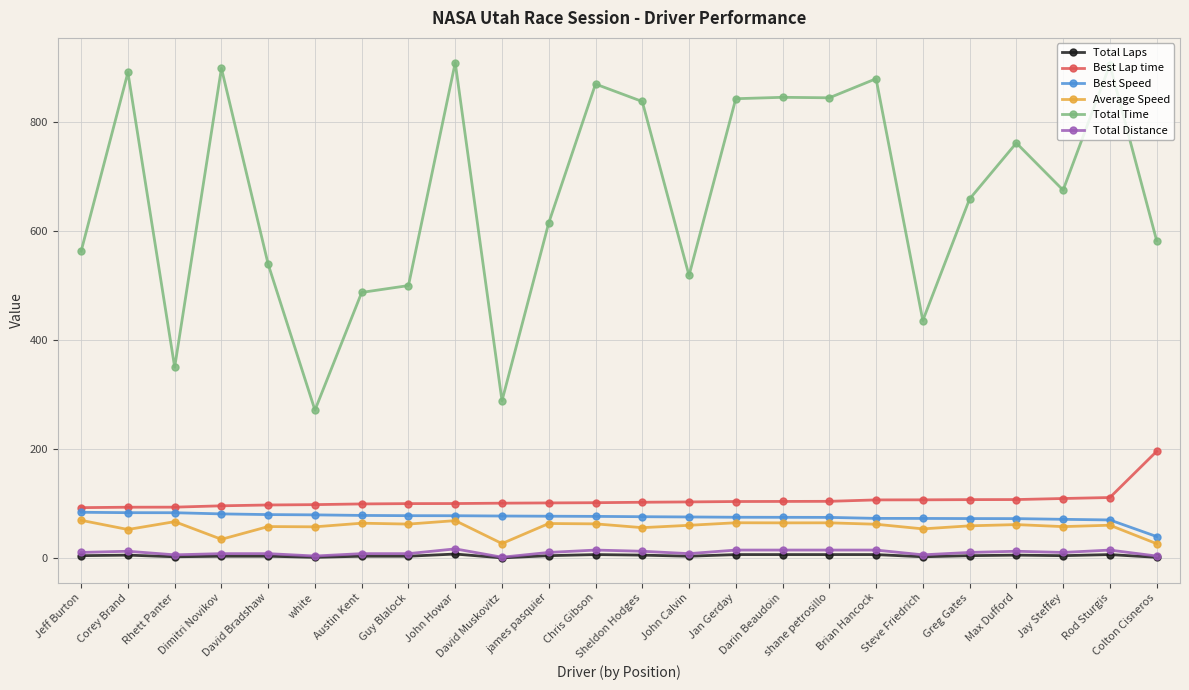

What is the value of the Best Speed point at the 21st from the left?

72.9